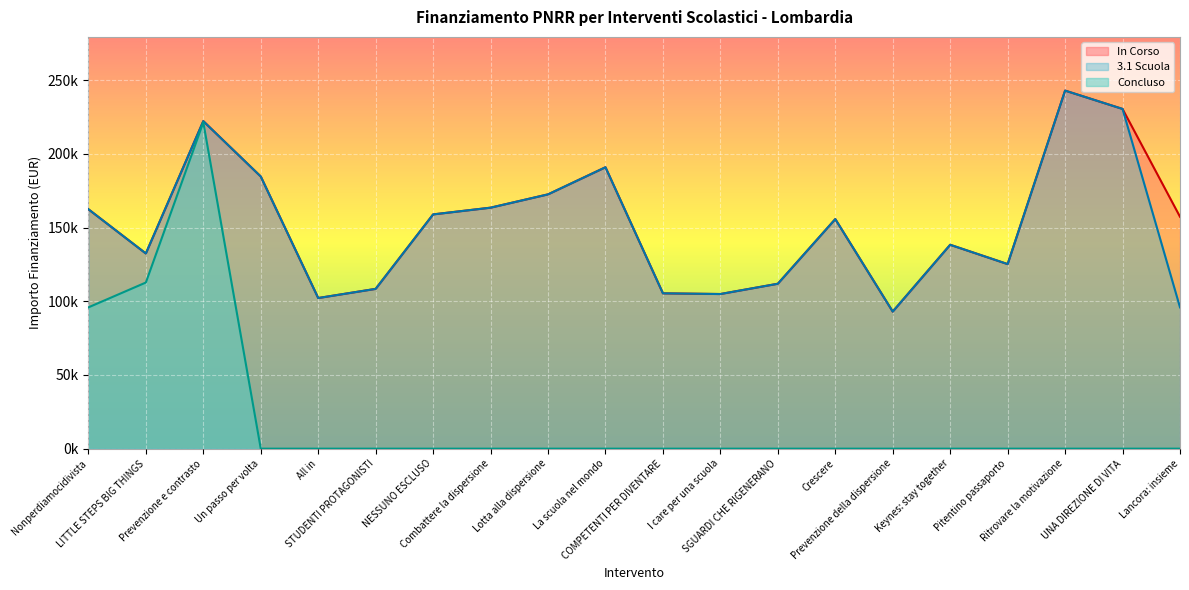

Which has a higher value, Keynes: stay together or UNA DIREZIONE DI VITA?

UNA DIREZIONE DI VITA